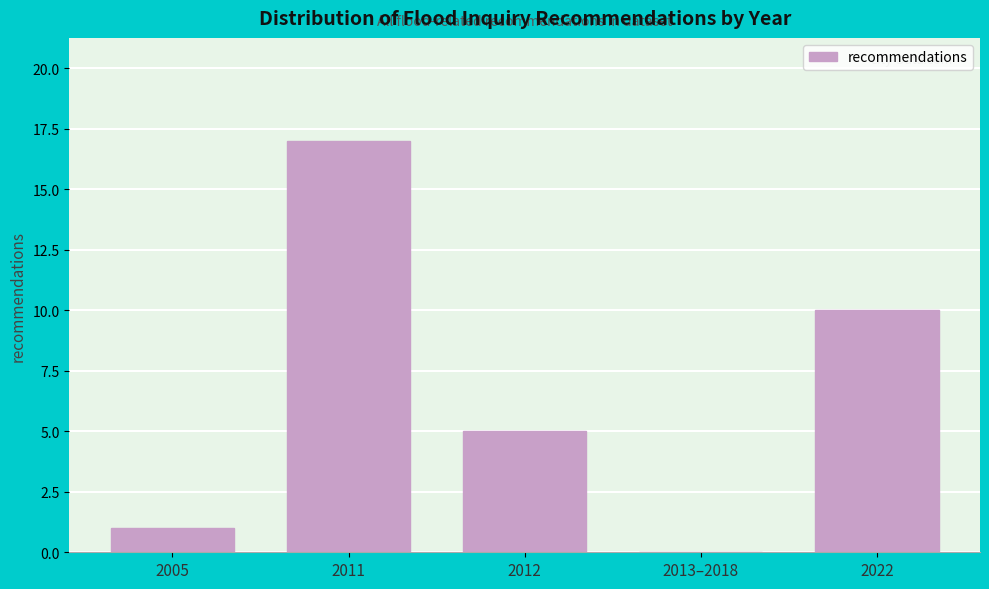

Reading left to right, extract all data points from this chart.

2005=1	2011=17	2012=5	2013–2018=0	2022=10